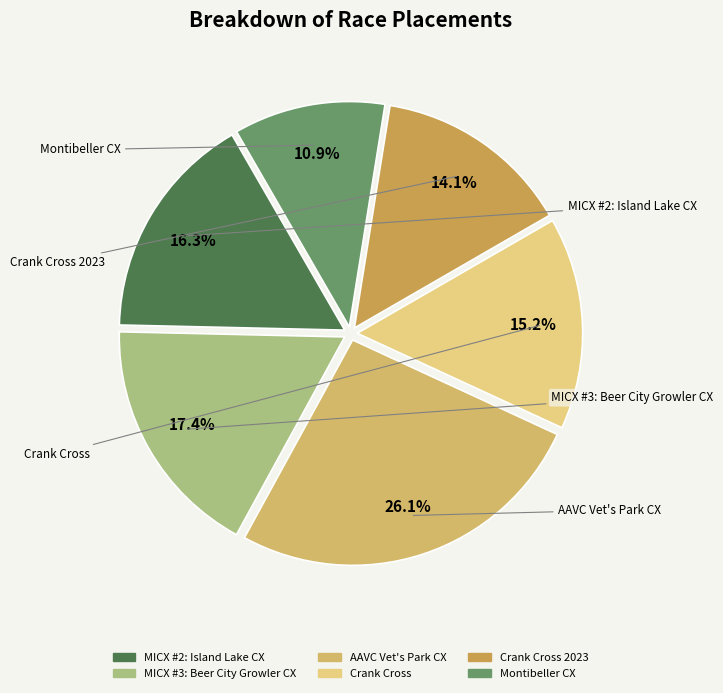

Rank the categories by value from lowest to highest.

Montibeller CX, Crank Cross 2023, Crank Cross, MICX #2: Island Lake CX, MICX #3: Beer City Growler CX, AAVC Vet's Park CX